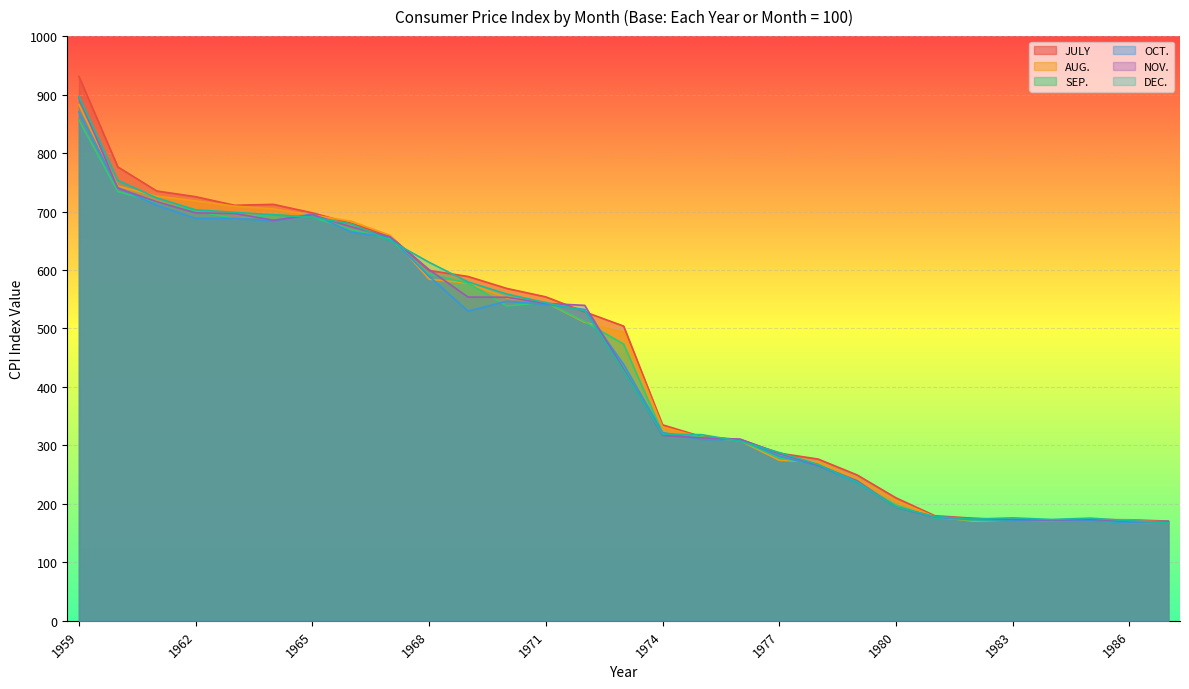

In NOV., how many points are lower than both neighbors (excluding endpoints)?

2